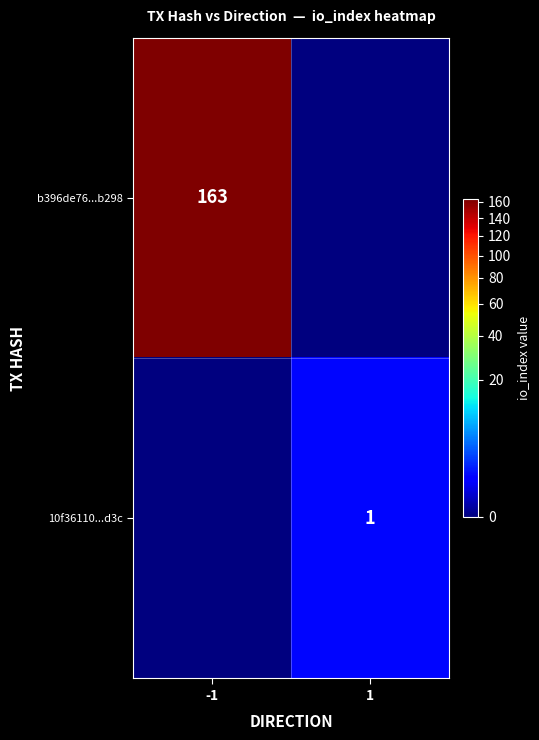

Count the number of data series in this chart.

2